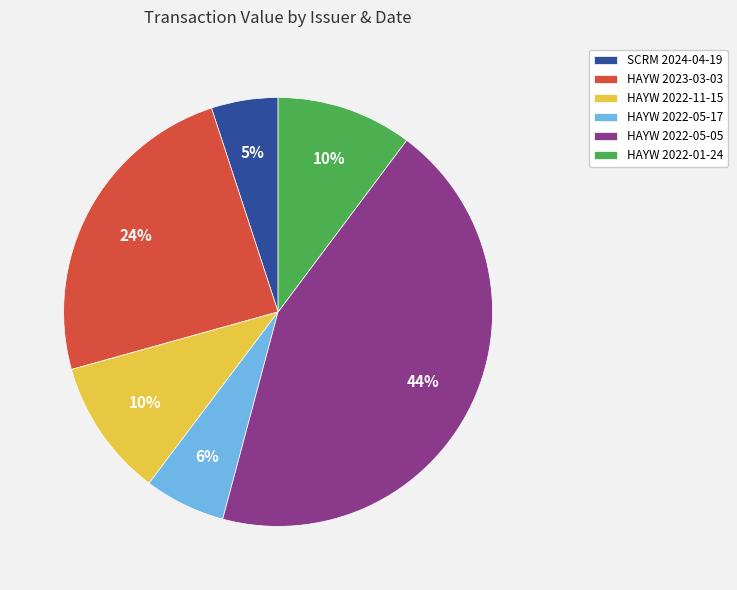

Combined, do SCRM 2024-04-19 and HAYW 2022-05-17 account for over 50%?

No